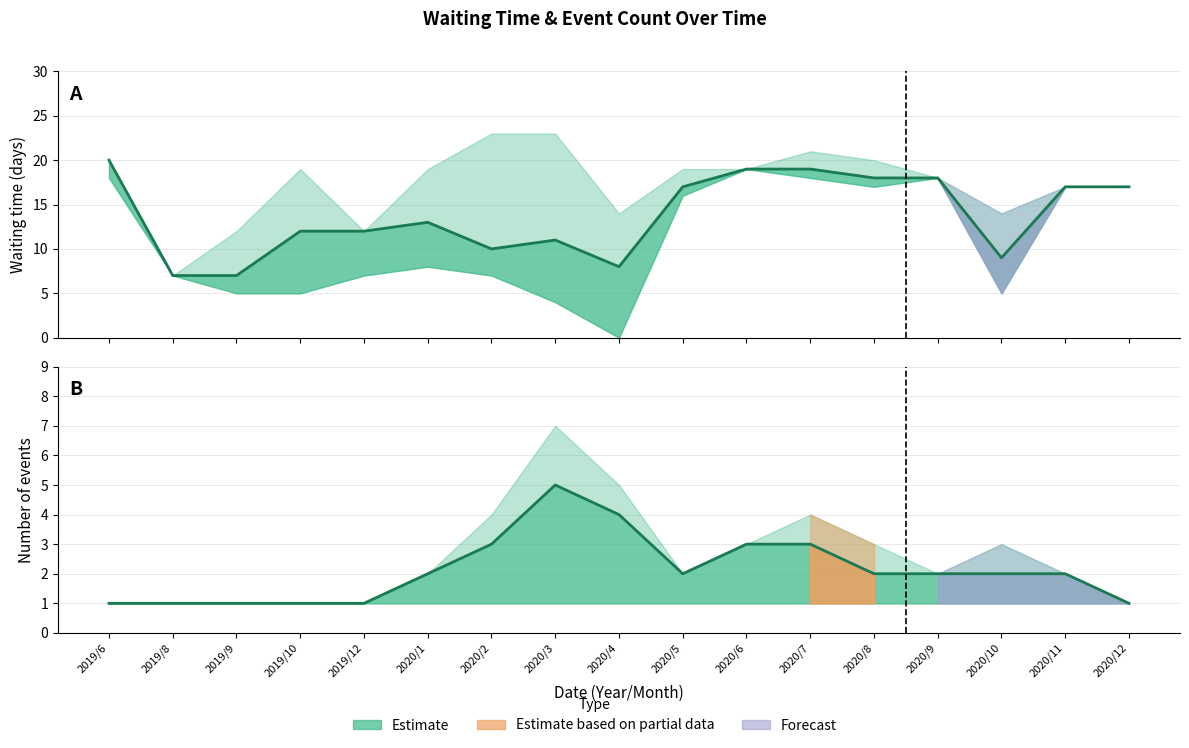

How many interior local valleys (lower than both neighbors) does the data have?

1